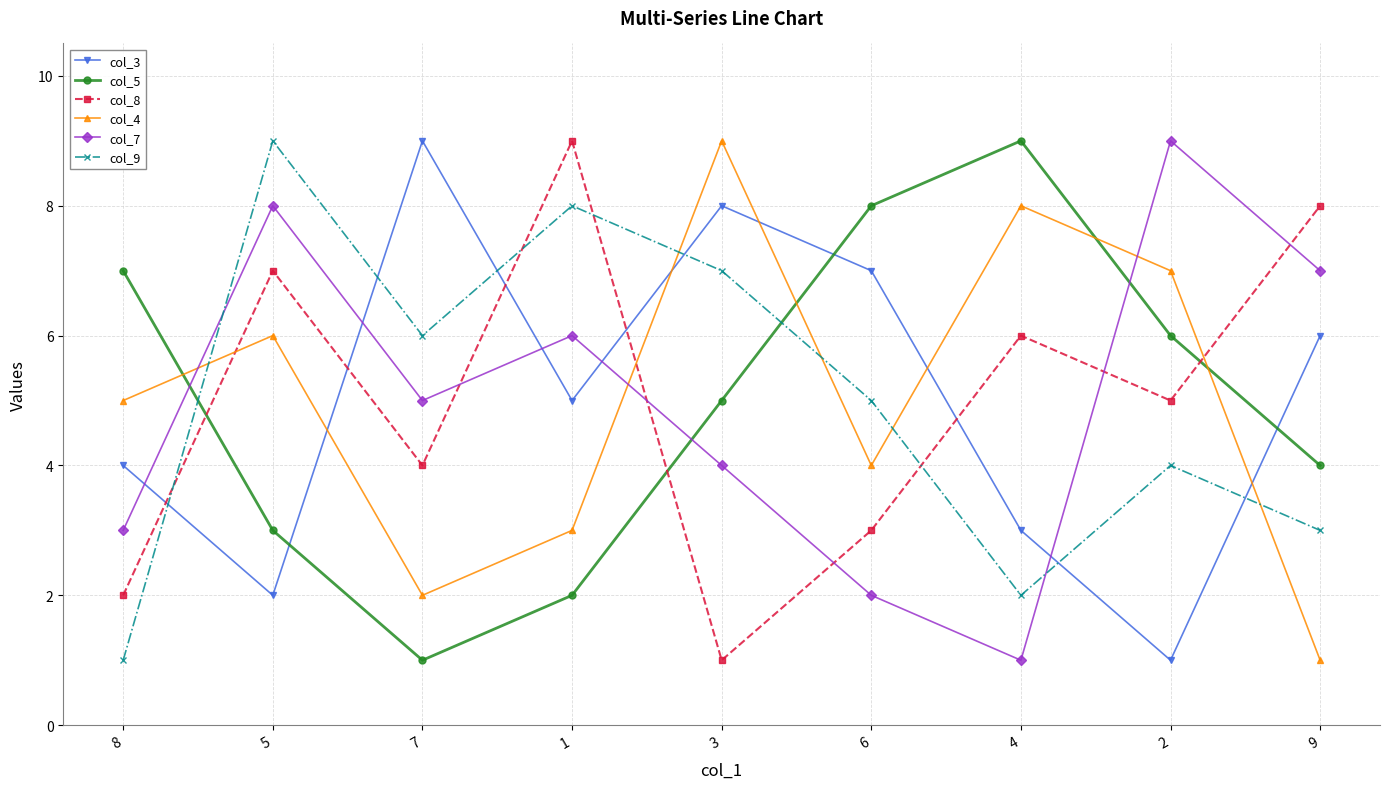

In col_5, how many points are higher than both neighbors (excluding endpoints)?

1